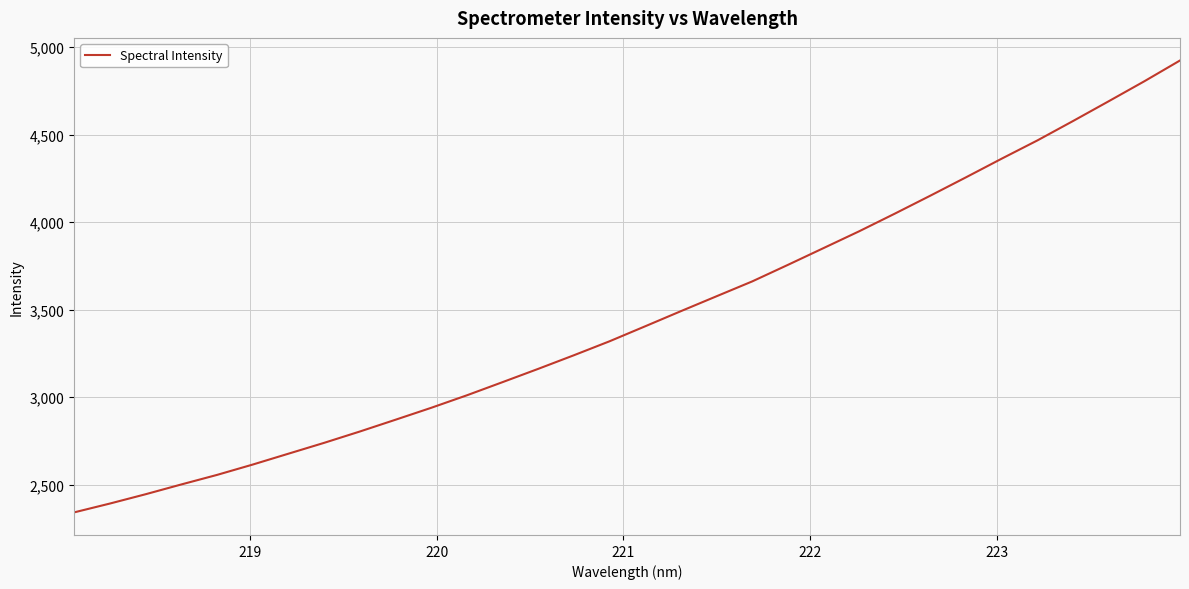

What is the maximum value shown in the chart?

4924.4